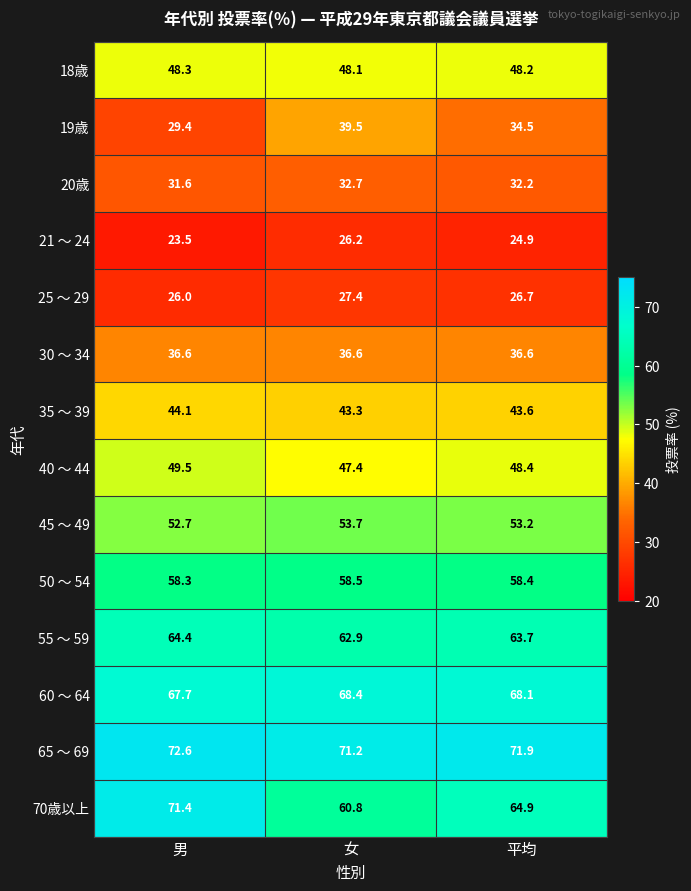

What is the approximate value of 45 ～ 49 at 男?

52.7